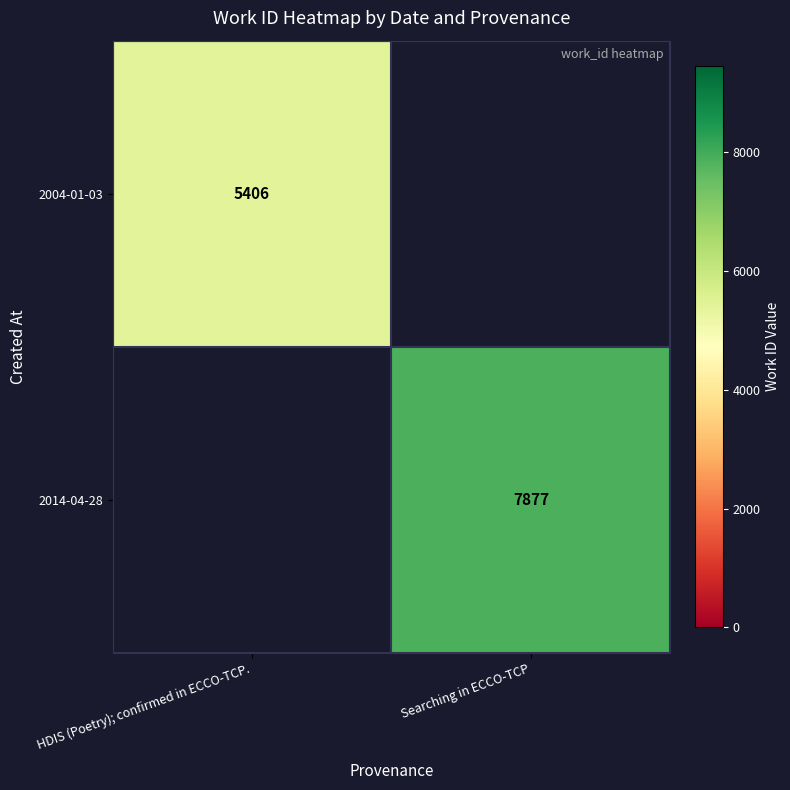

Count the number of categories in the chart.

2